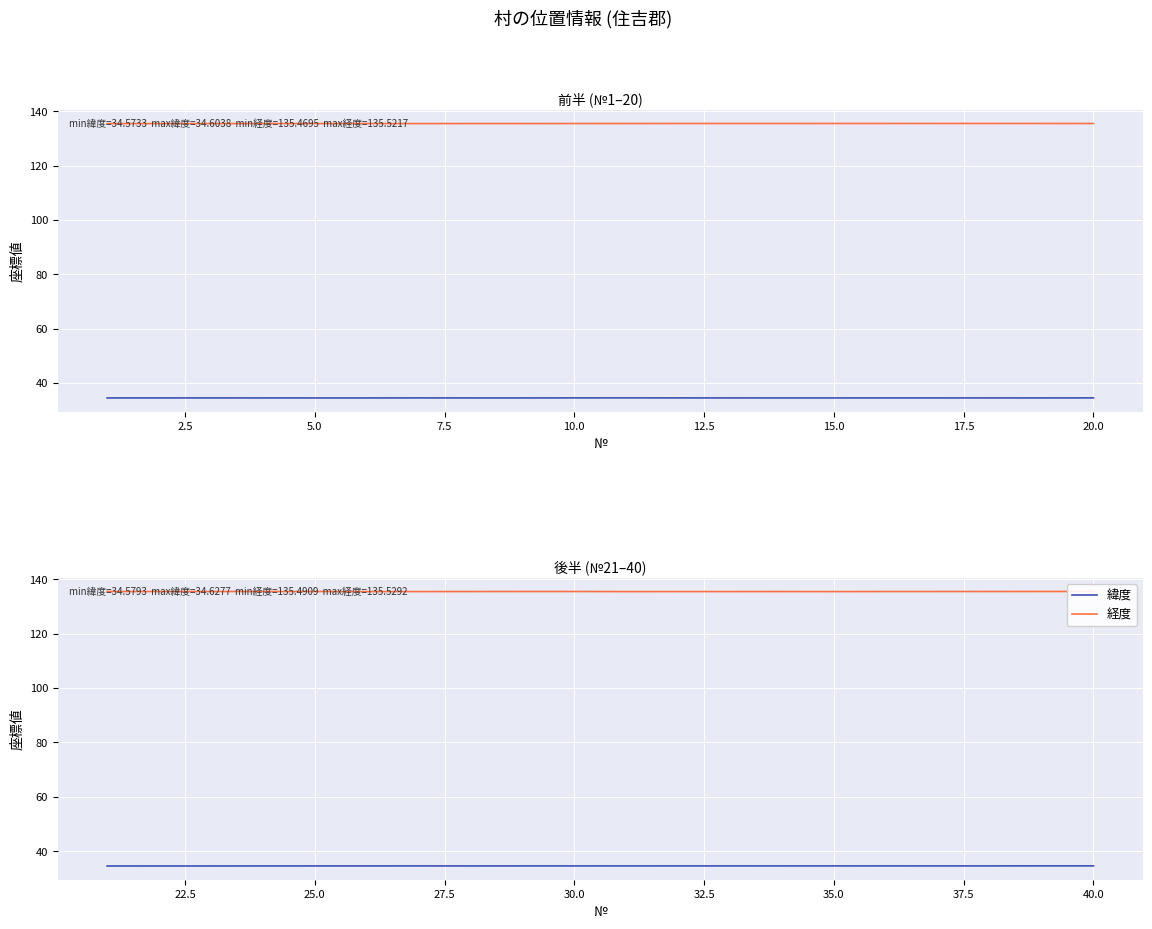

Which category has the highest value across all series?

40.0